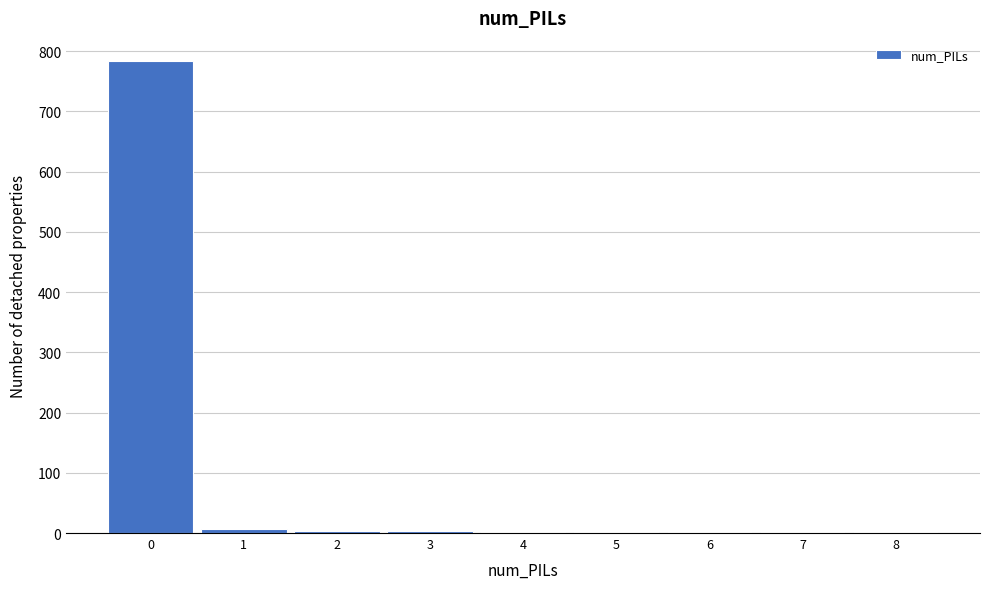

Reading left to right, list every bar in this chart as the range it spans on the x-axis followed by its height. The values are not printed on the chart, so give them approximately, as read against the axis.

-0.5 to 0.5: 780
0.5 to 1.5: under 10
1.5 to 2.5: under 10
2.5 to 3.5: under 10
3.5 to 4.5: under 10
4.5 to 5.5: under 10
5.5 to 6.5: under 10
6.5 to 7.5: under 10
7.5 to 8.5: under 10